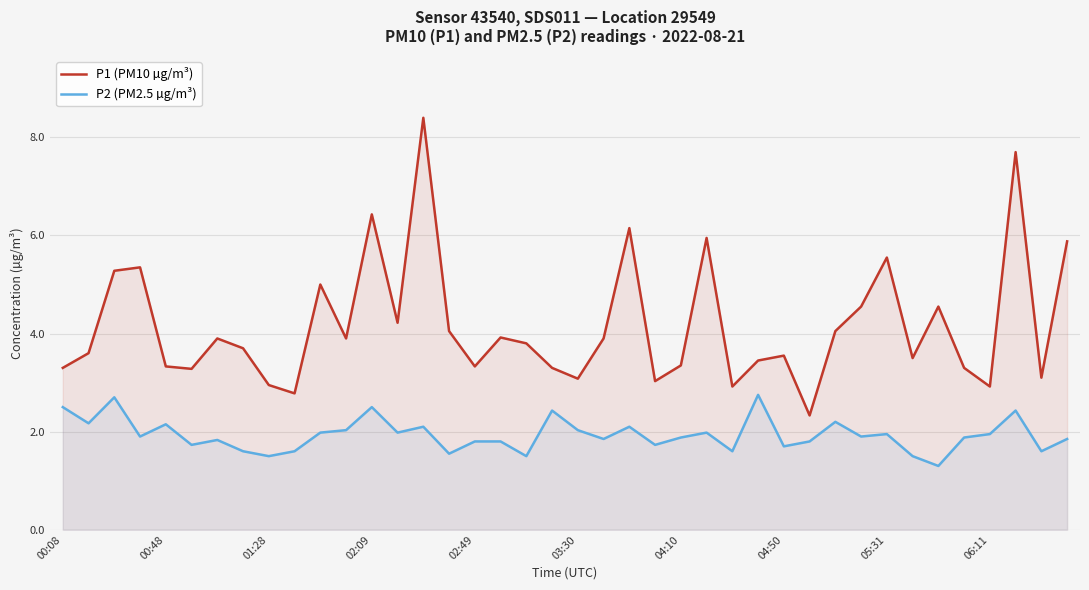

At how many categories does at least one series exceed 7?

2